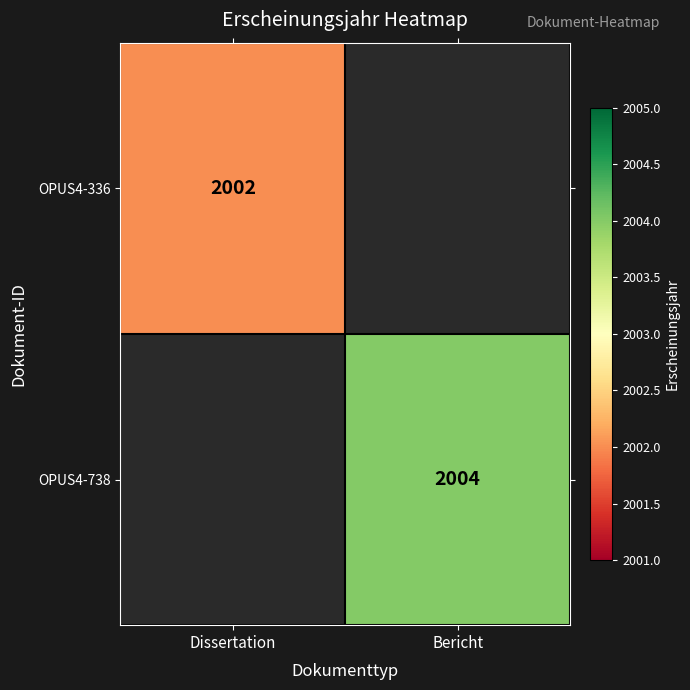

The value of OPUS4-738 at Bericht is 965.0. True or false?

False